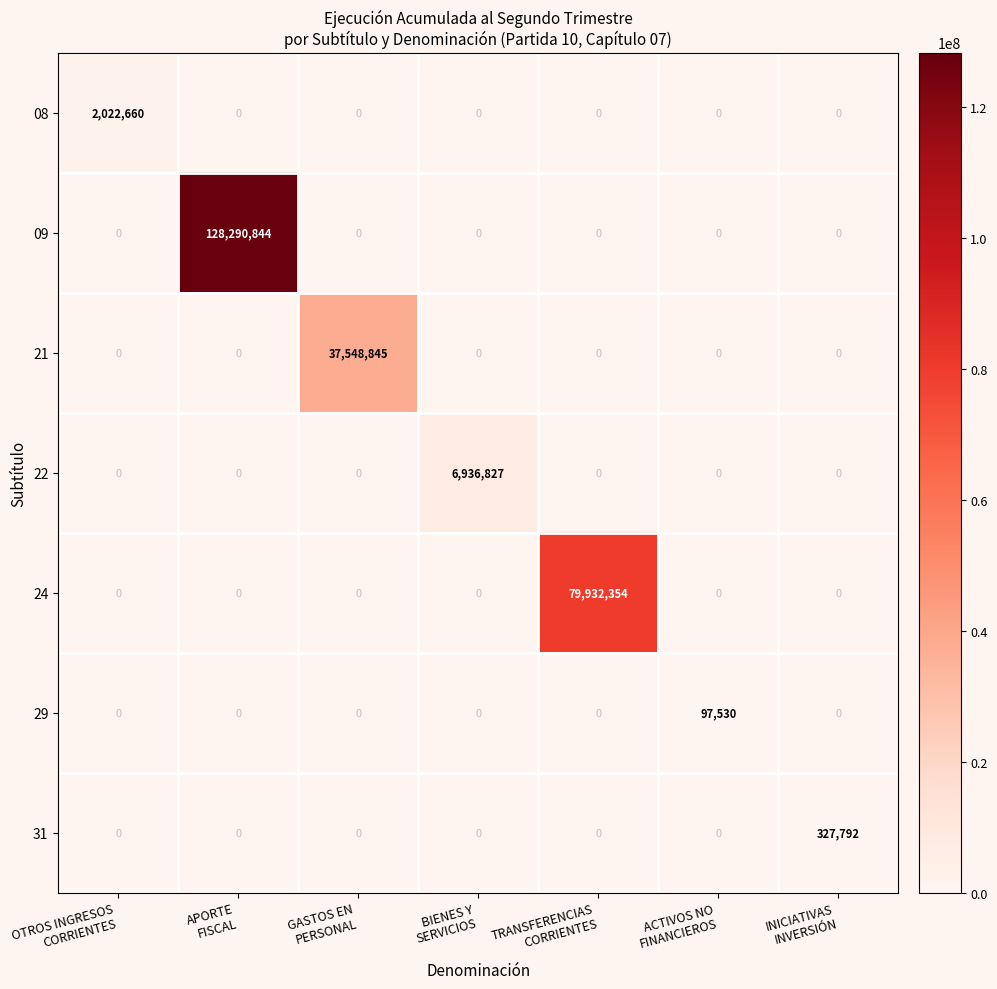

What is the maximum value for 24?

79932354